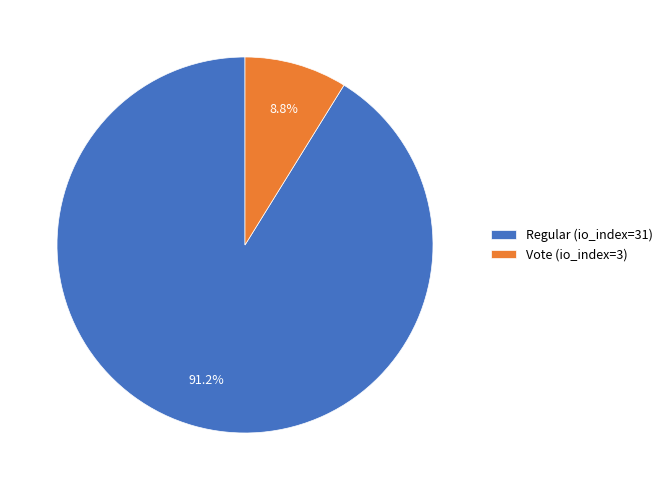

Which category has the smallest portion of the pie?

Vote (io_index=3)